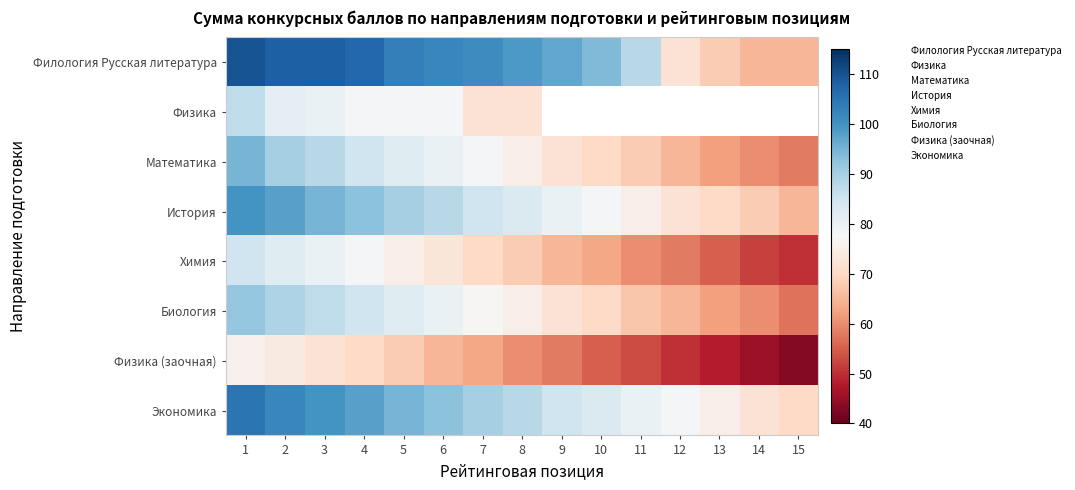

At which category is the sum across all series the highest?

1